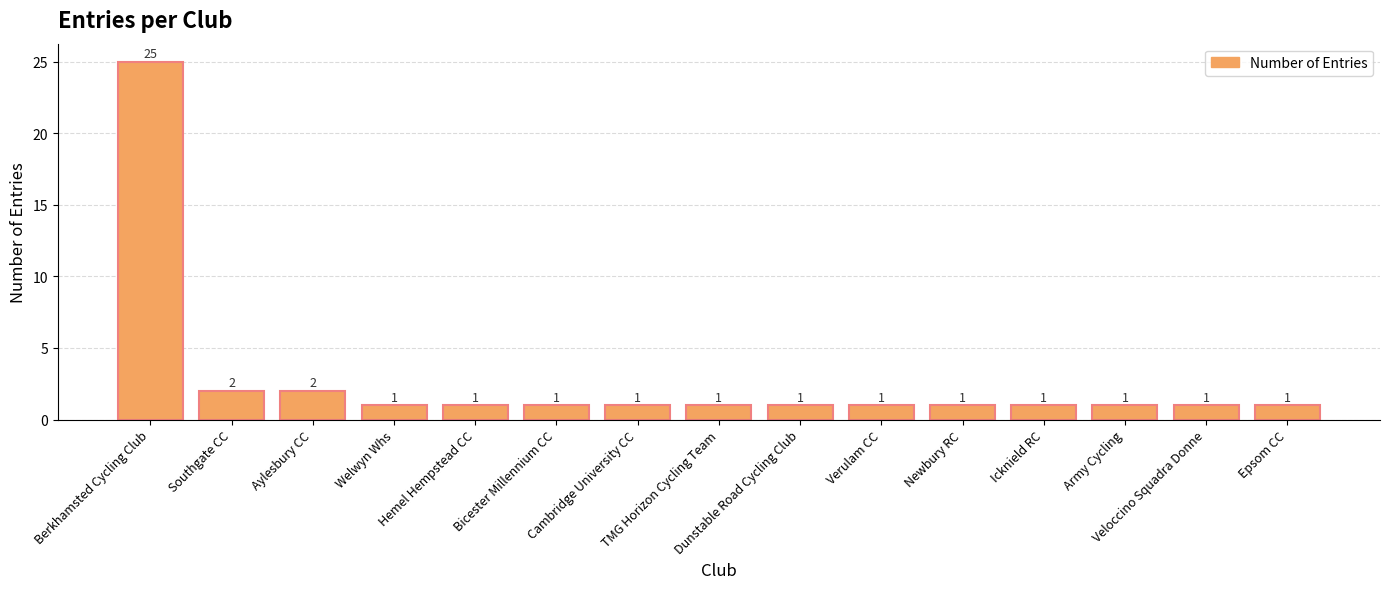

Count the number of values greater than 1.

3